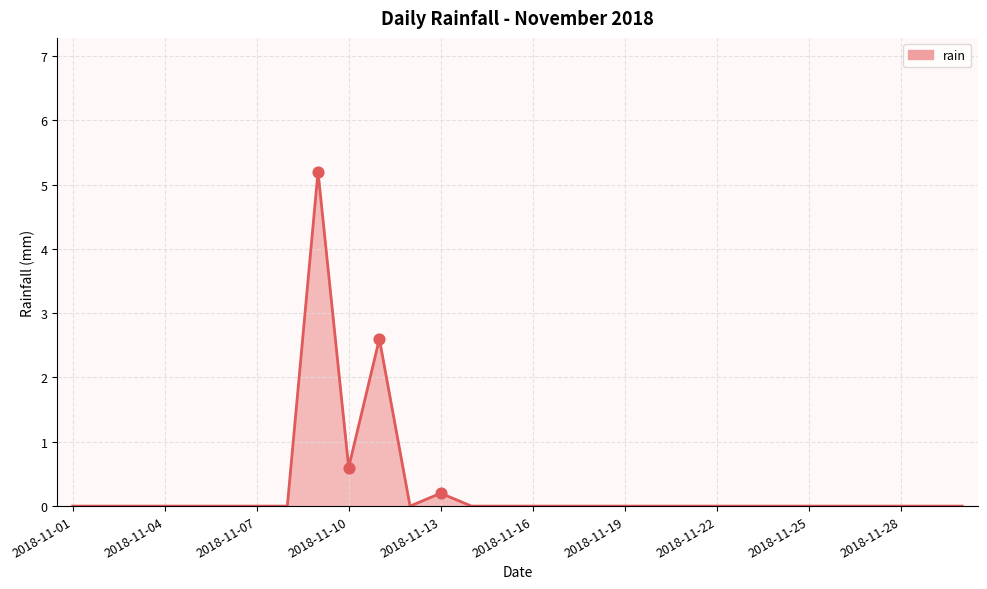

What is the greatest value displayed?

5.2